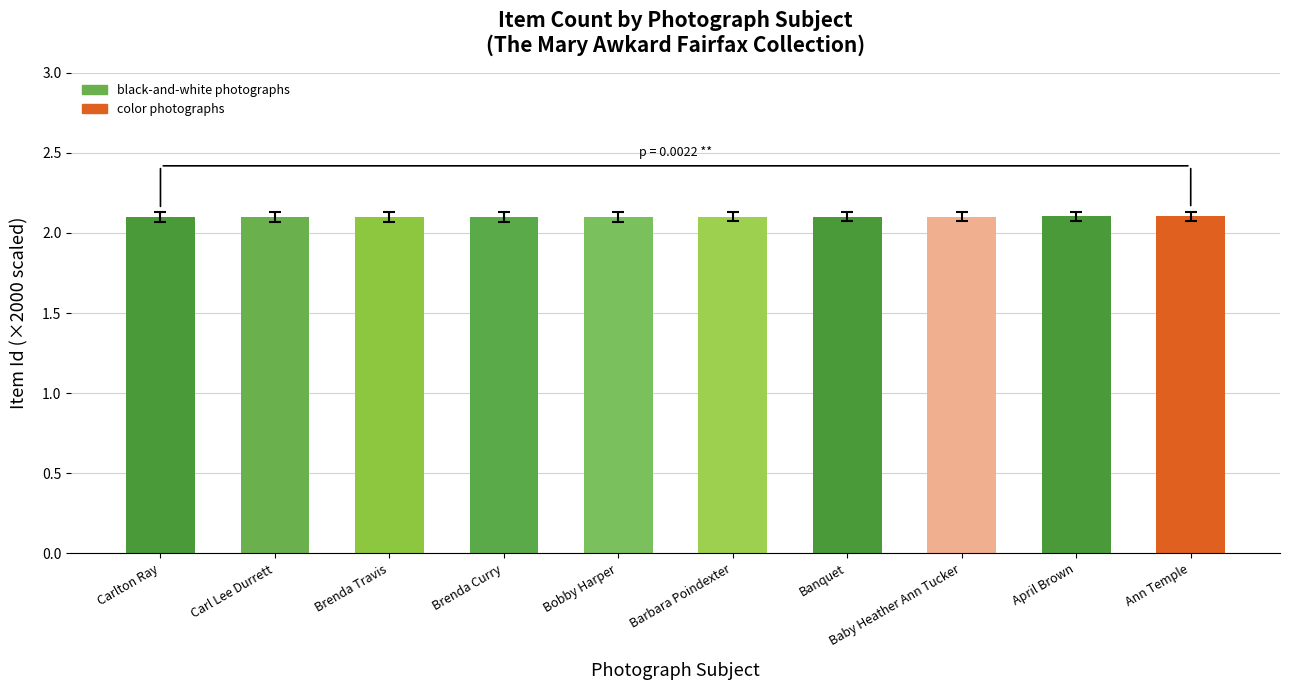

What is the maximum value shown in the chart?

2.1